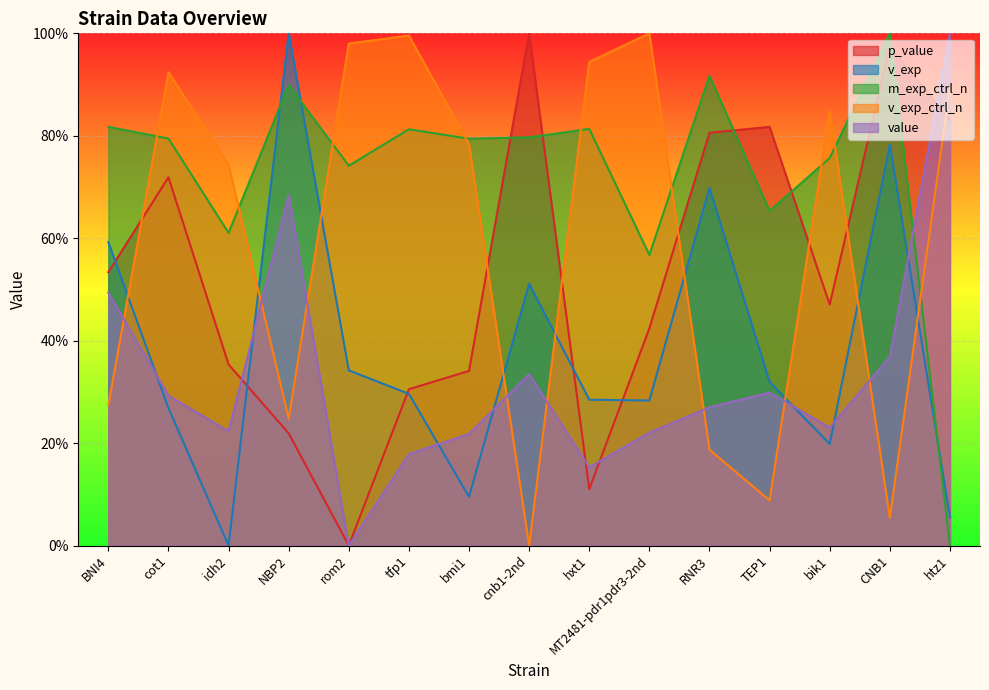

Is the value of m_exp_ctrl_n at bik1 greater than the value of p_value at bik1?

Yes